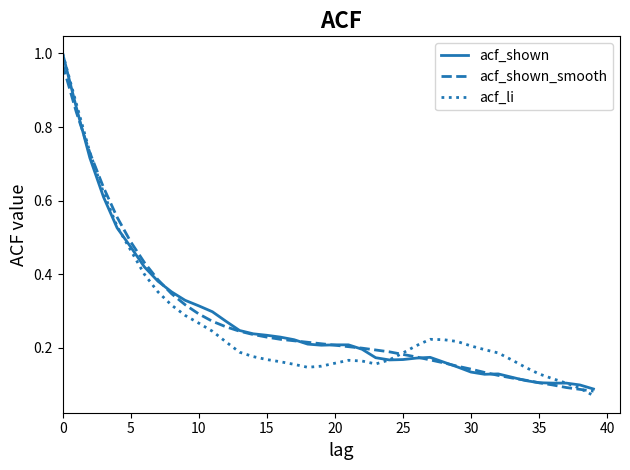

Is this an area chart (filled region under the line)?

No